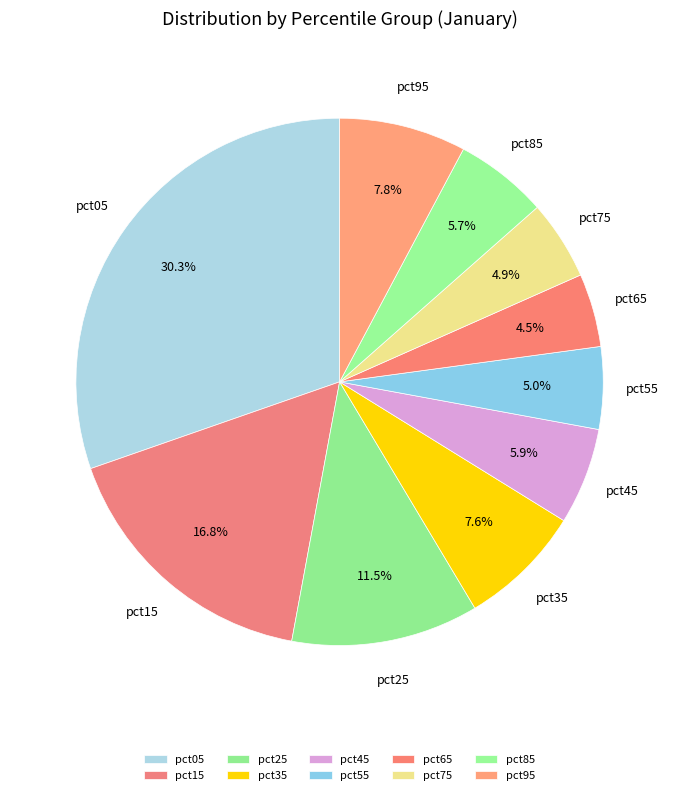

Count the number of slices in the pie.

10